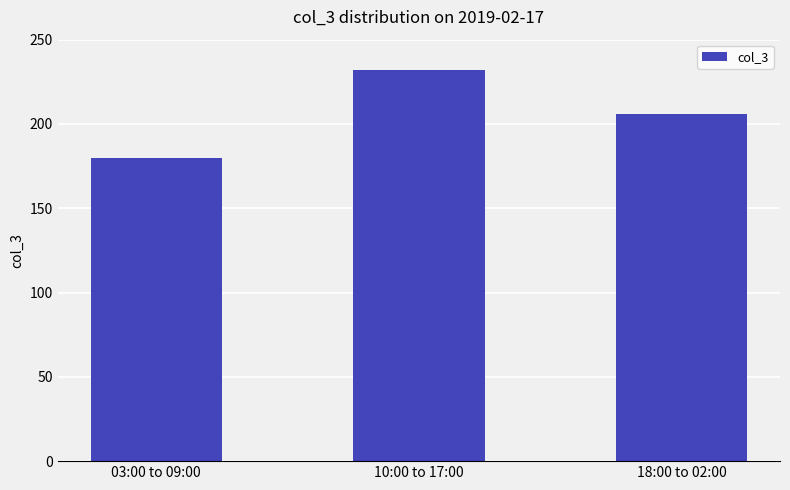

True or false: the data shows 358 at 10:00 to 17:00.

False